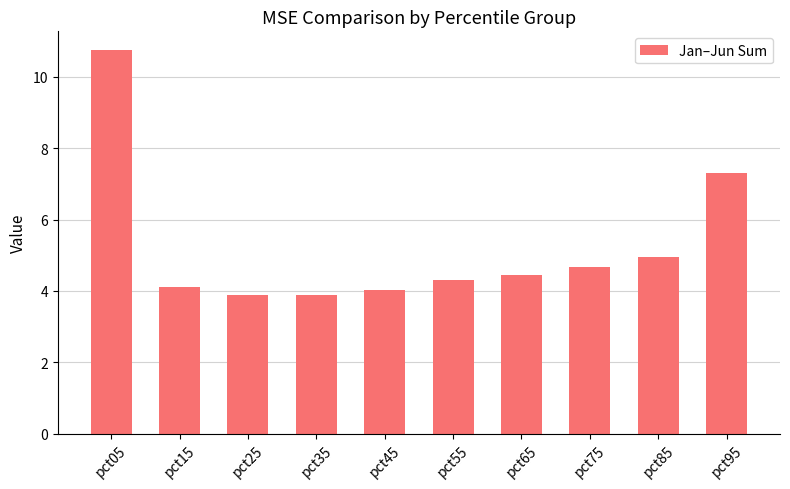

What is the sum of the values at pct75 and pct35?

8.6